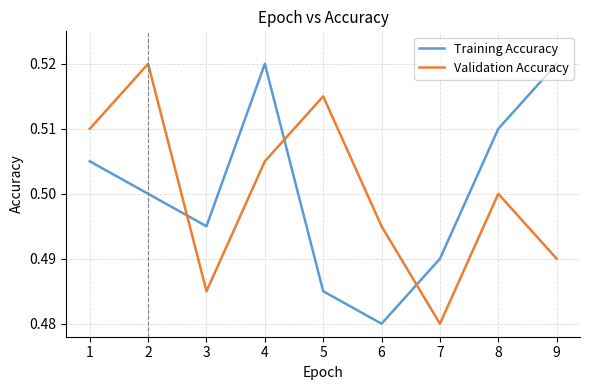

True or false: Training Accuracy and Validation Accuracy intersect in this chart.

True